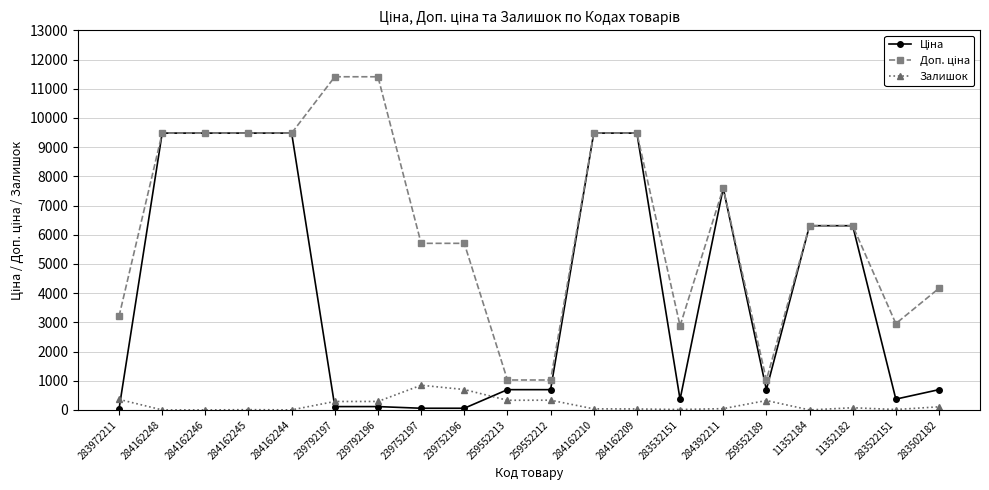

True or false: Залишок has more than 2 points higher than both neighbors.

True